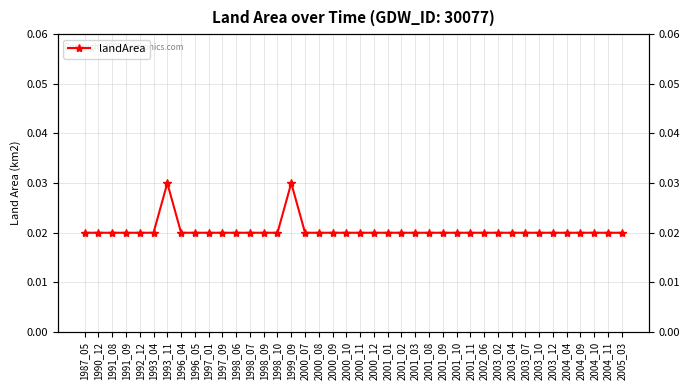

Which has a higher value, 1993_11 or 2004_09?

1993_11